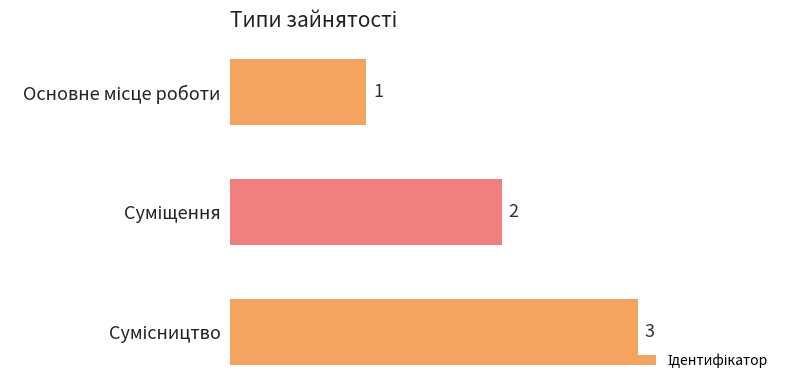

Count the values in the range 1 to 3.

3